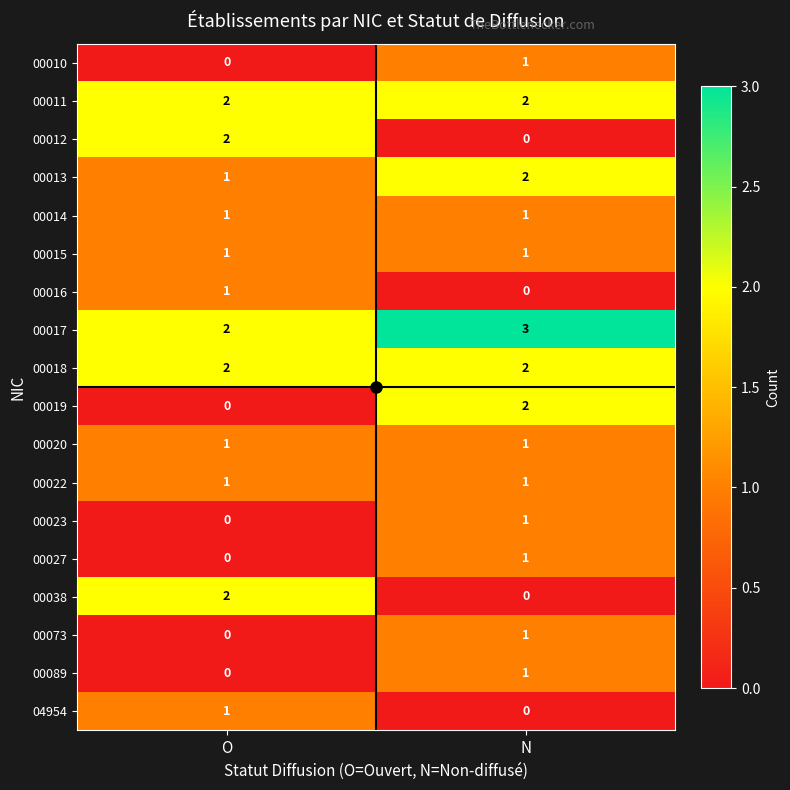

Rank the categories by 00012 value from highest to lowest.

O, N